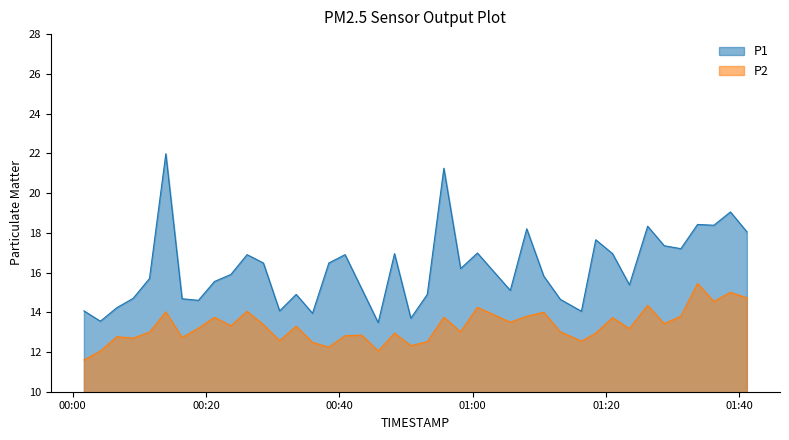

True or false: P2 and P1 intersect in this chart.

False